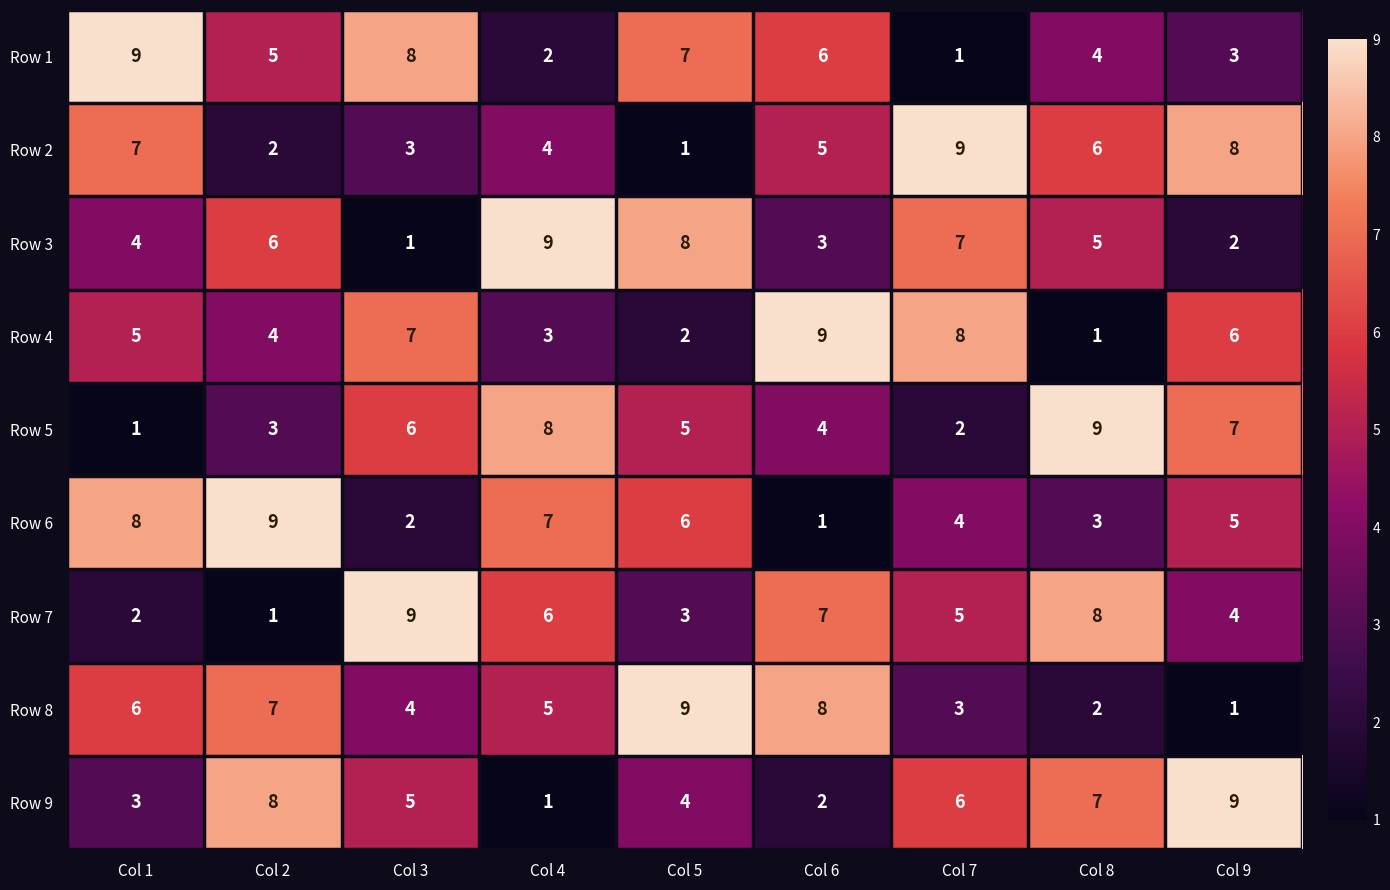

Which category has the lowest value in the Row 9 series?

Col 4